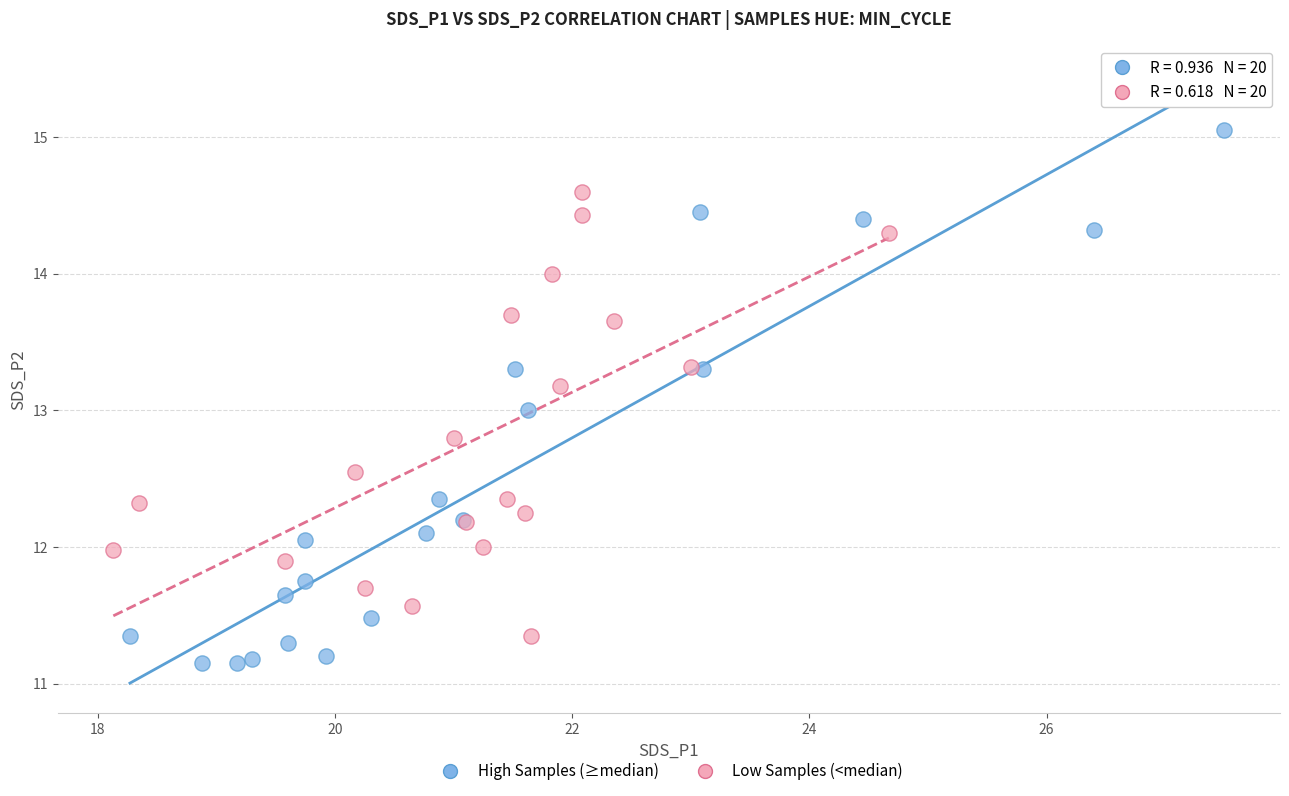

Which series contains the lowest Y value?

High Samples (≥median)